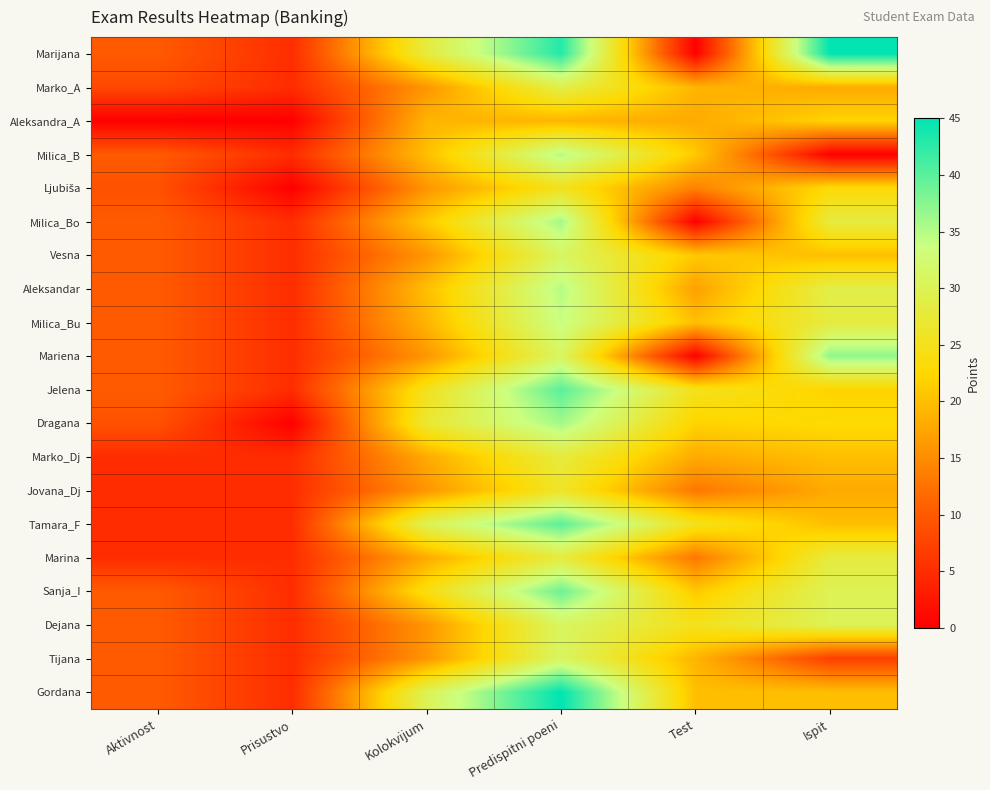

At which category is the sum across all series the highest?

Predispitni poeni